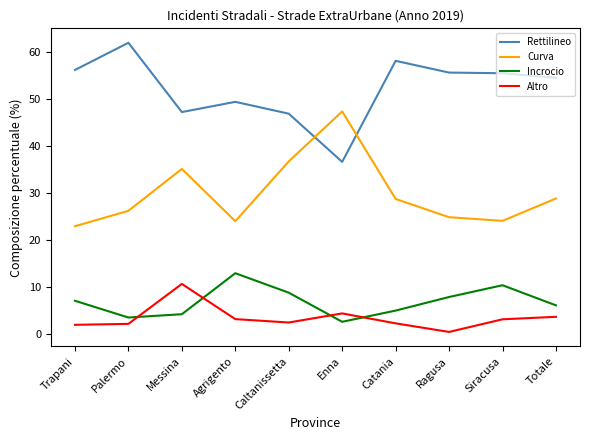

Read the Incrocio value at Totale.

6.2